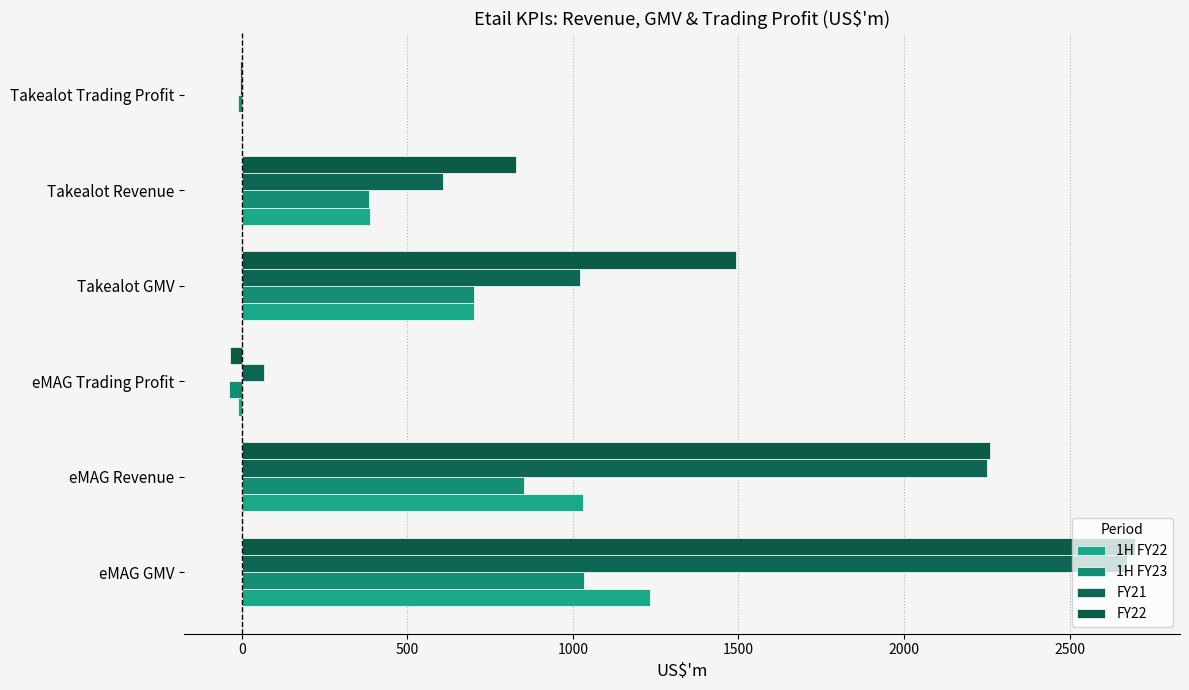

What are all the series names shown in the legend?

1H FY22, 1H FY23, FY21, FY22